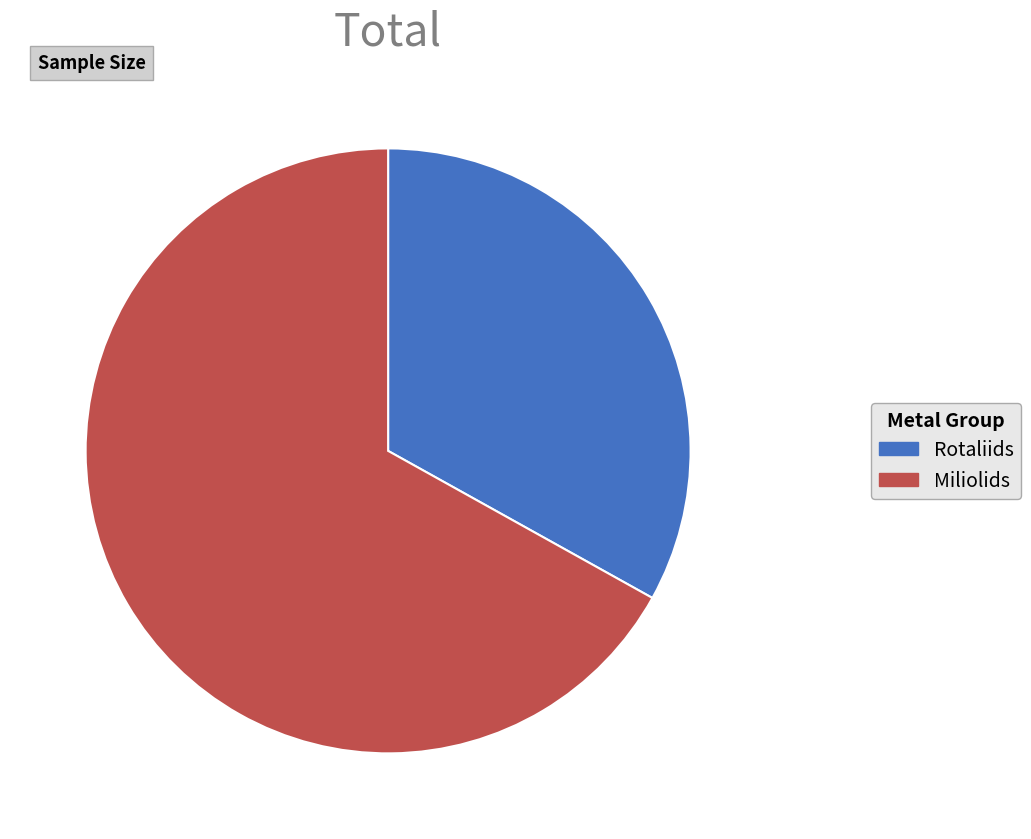

Is it true that Rotaliids is 33% of the pie?

True